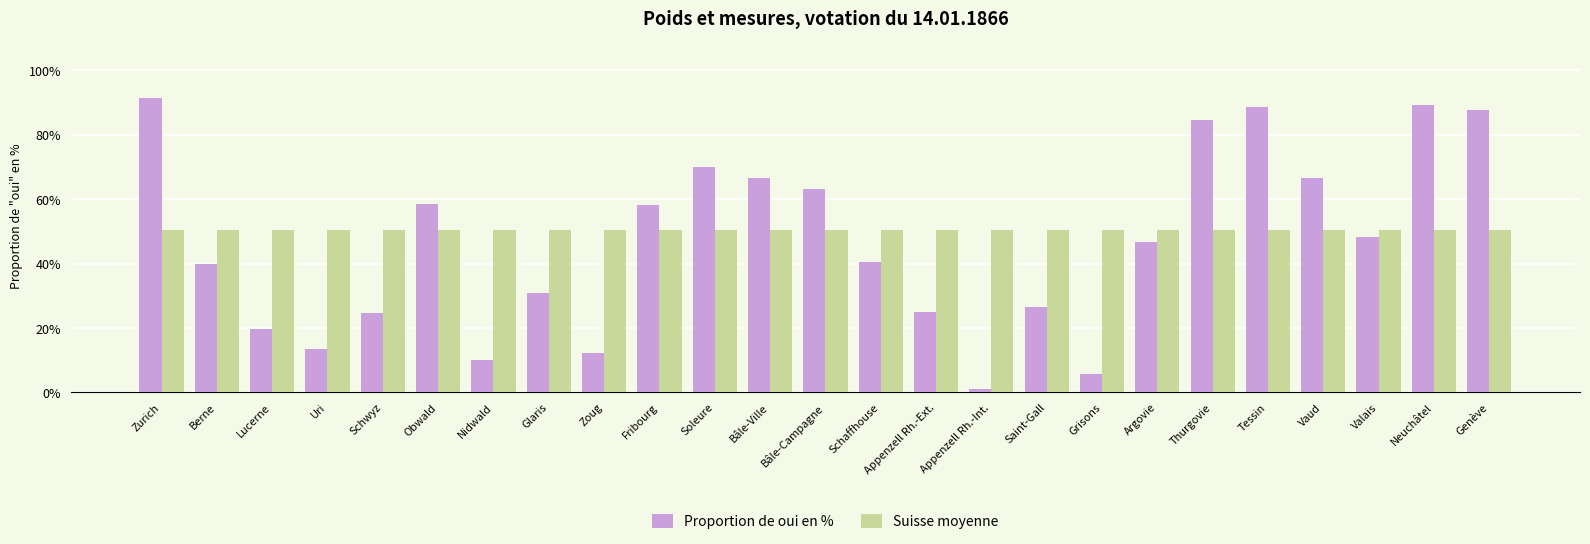

At Valais, list the series in order from smallest to largest.

Proportion de oui en %, Suisse moyenne